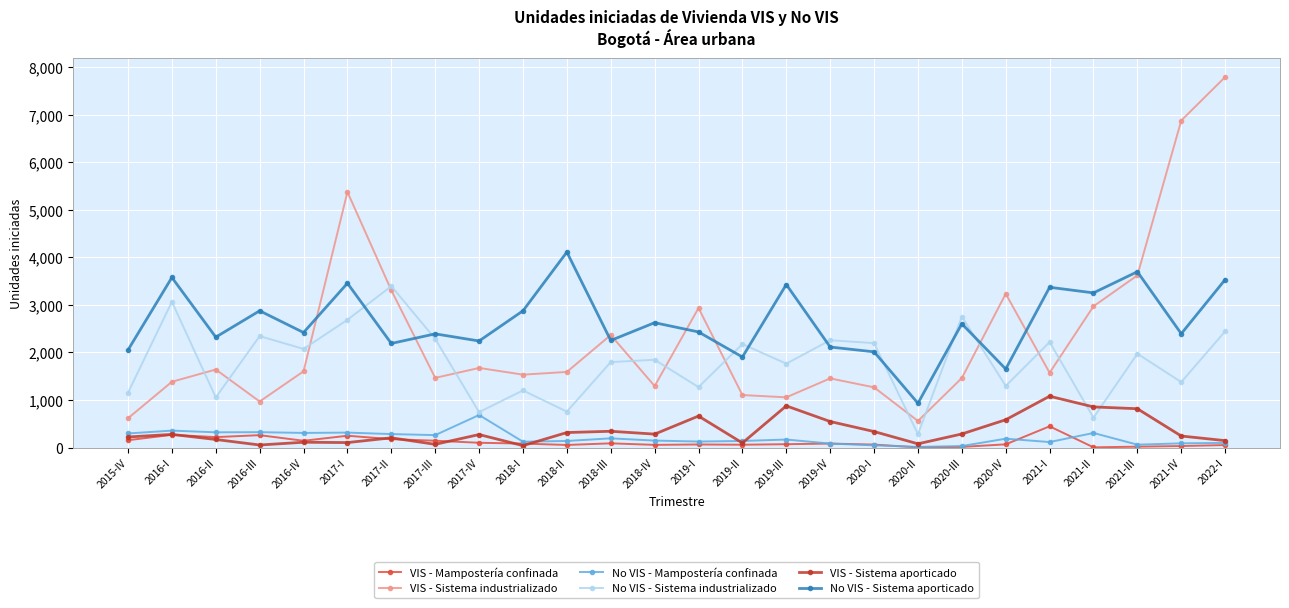

Which series has the largest range (max minus min)?

VIS - Sistema industrializado